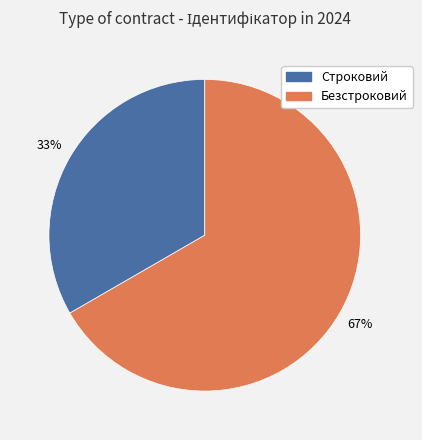

Is there any slice that represents more than half of the pie?

Yes